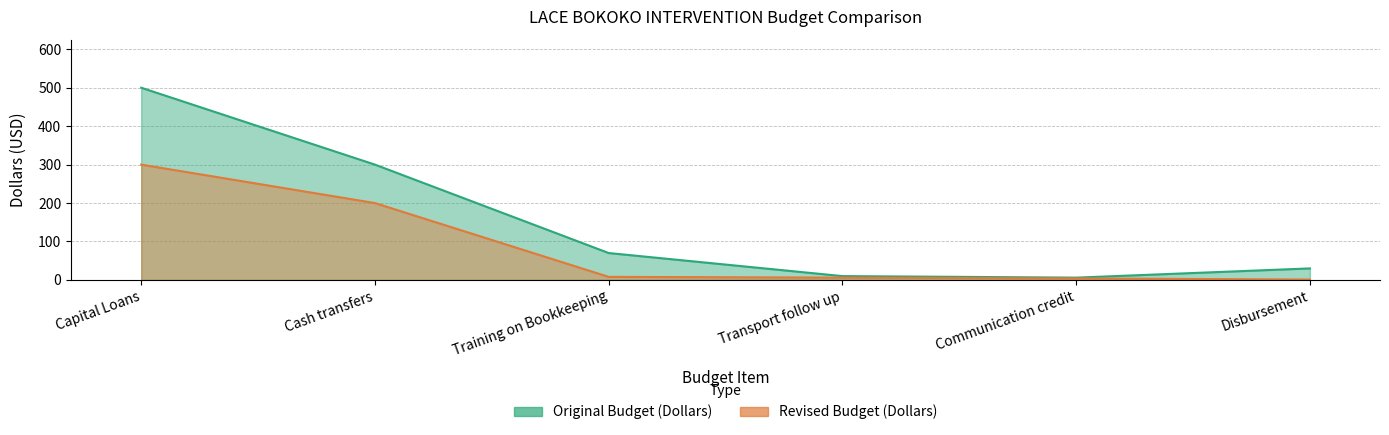

What is the average value of the Original Budget (Dollars) series?

153